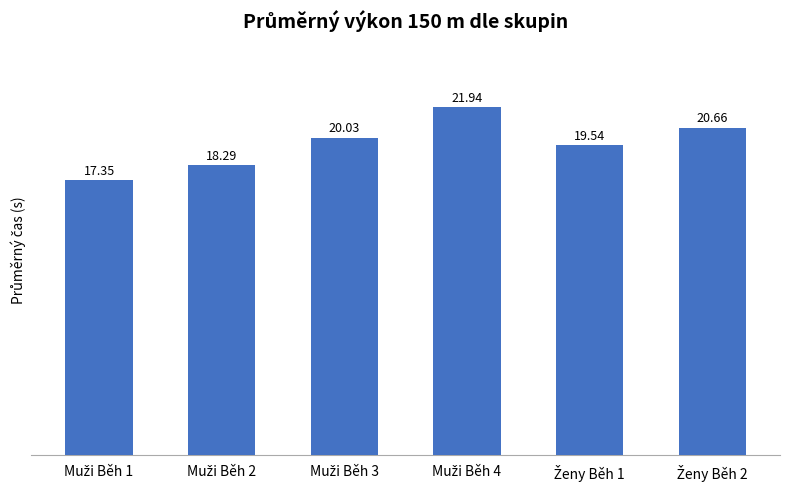

How many distinct data groups are displayed?

1